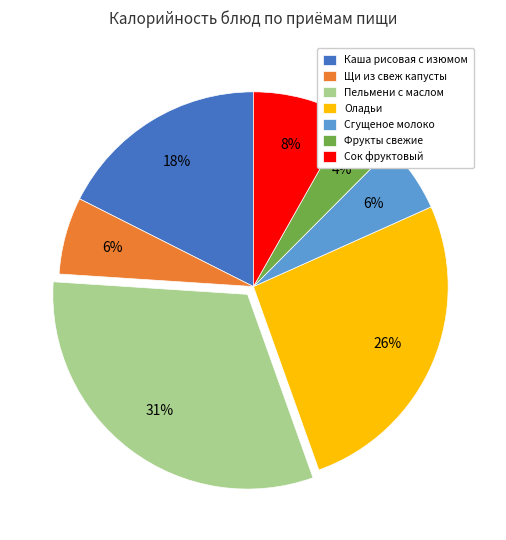

Is there a majority slice in this chart?

No